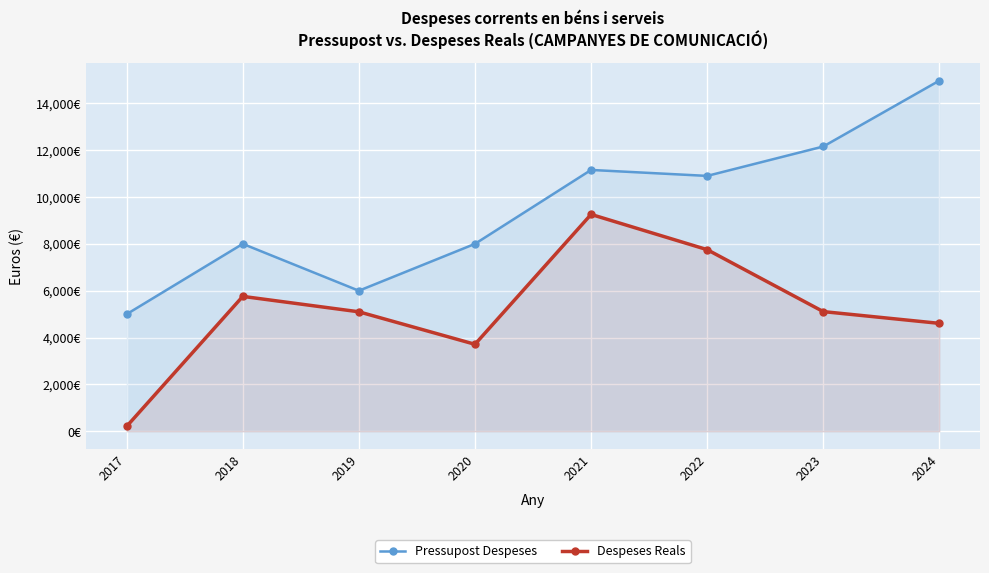

Count the number of categories in the chart.

8